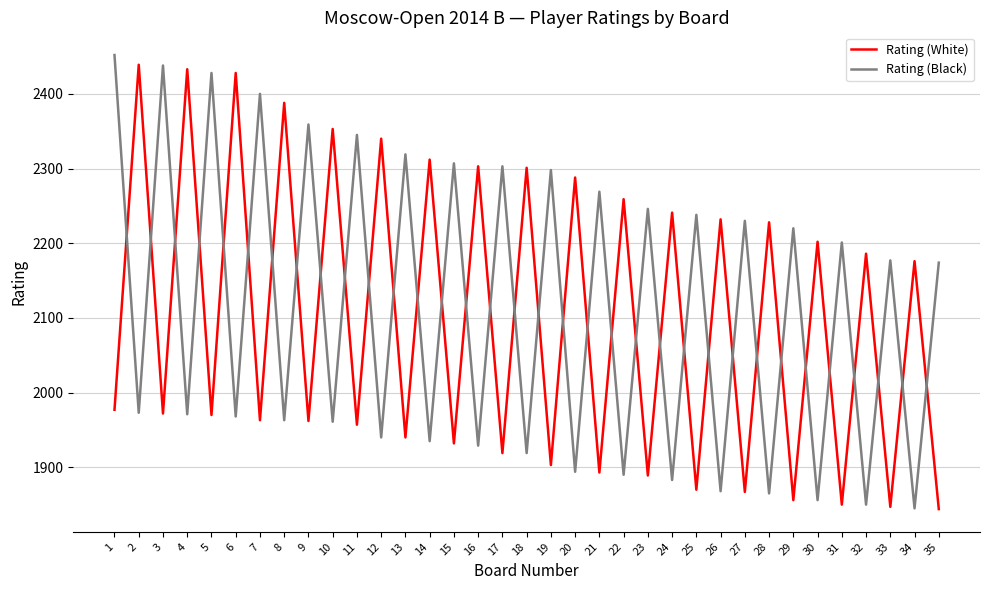

Which series ends up on top after the final intersection of Rating (White) and Rating (Black)?

Rating (Black)